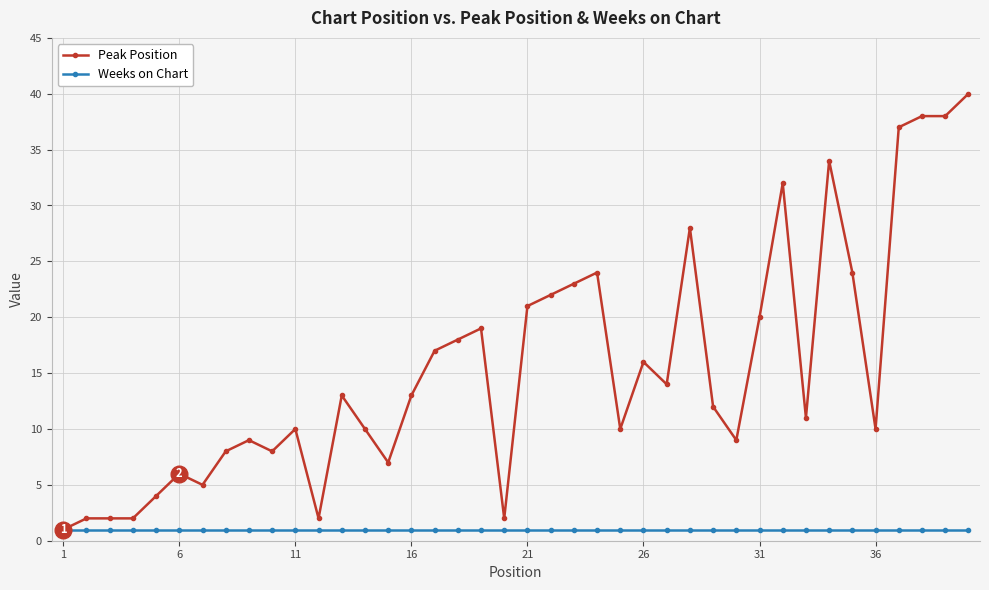

What is the maximum value for Peak Position?

40